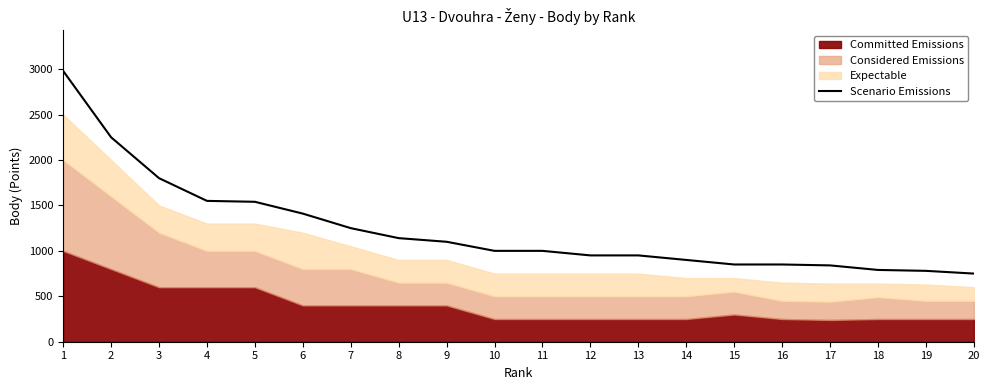

Reading left to right, transcribe all the data shown in this chart.

2980	2250	1800	1550	1540	1410	1250	1140	1100	1000	1000	950	950	900	850	850	840	790	780	750